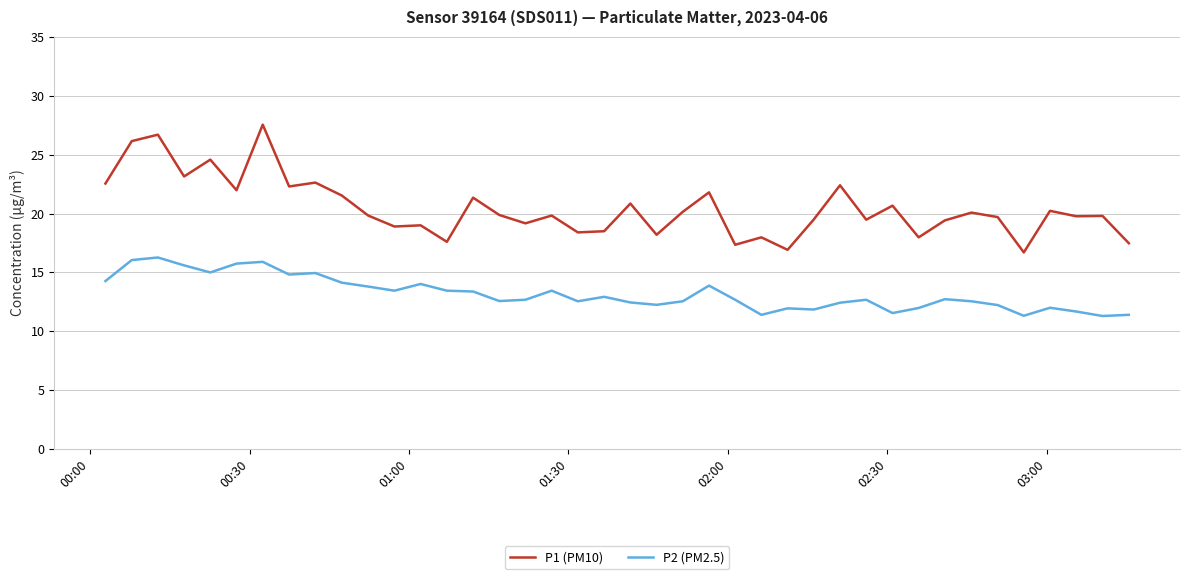

Which series has the widest spread of values?

P1 (PM10)